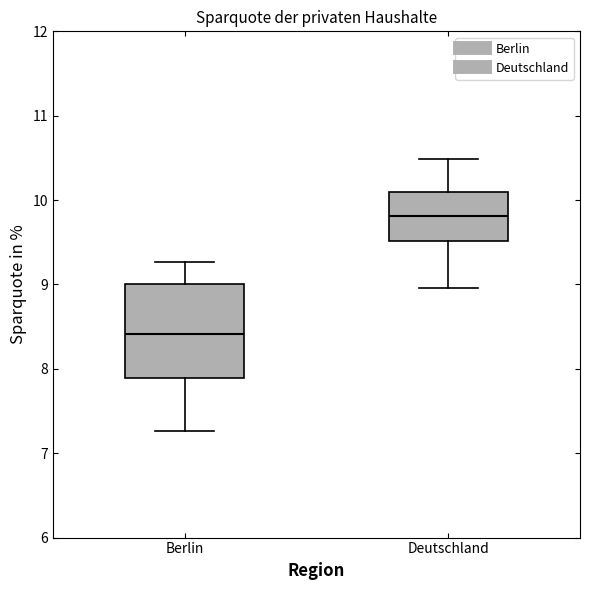

Which box's median line is the lowest?

Berlin